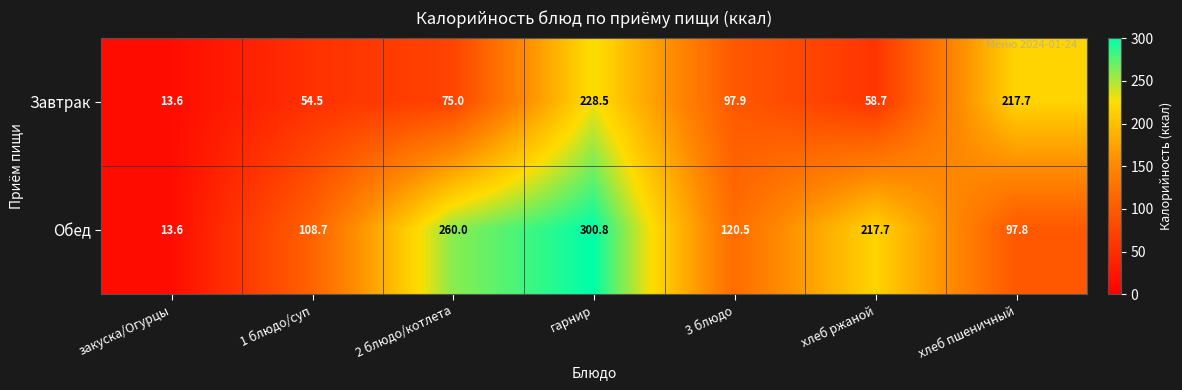

What is the difference between the maximum and minimum values in the Обед series?

287.2